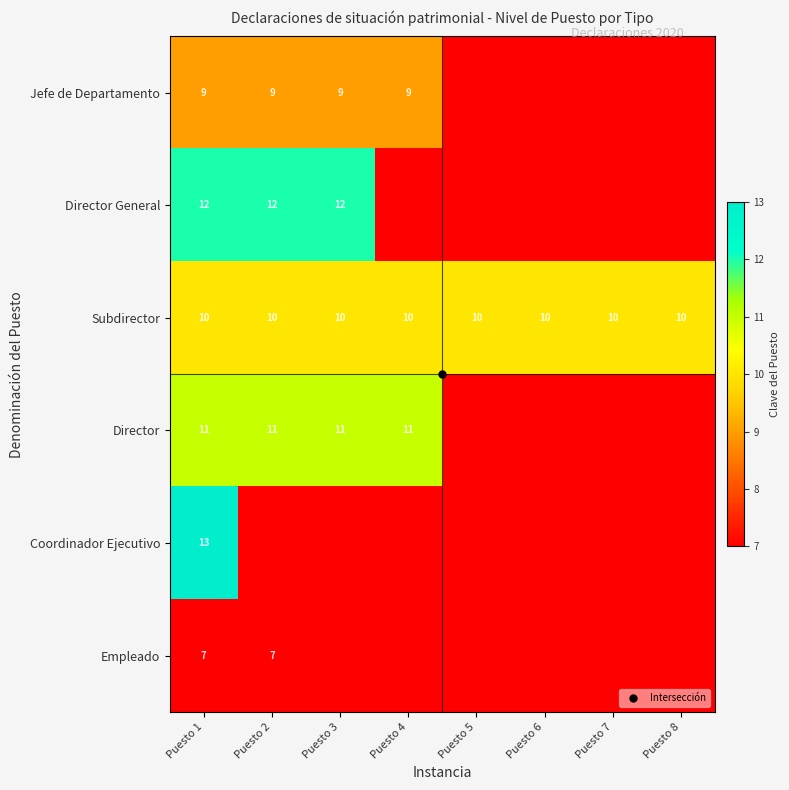

What is the average value of the Jefe de Departamento series?

8